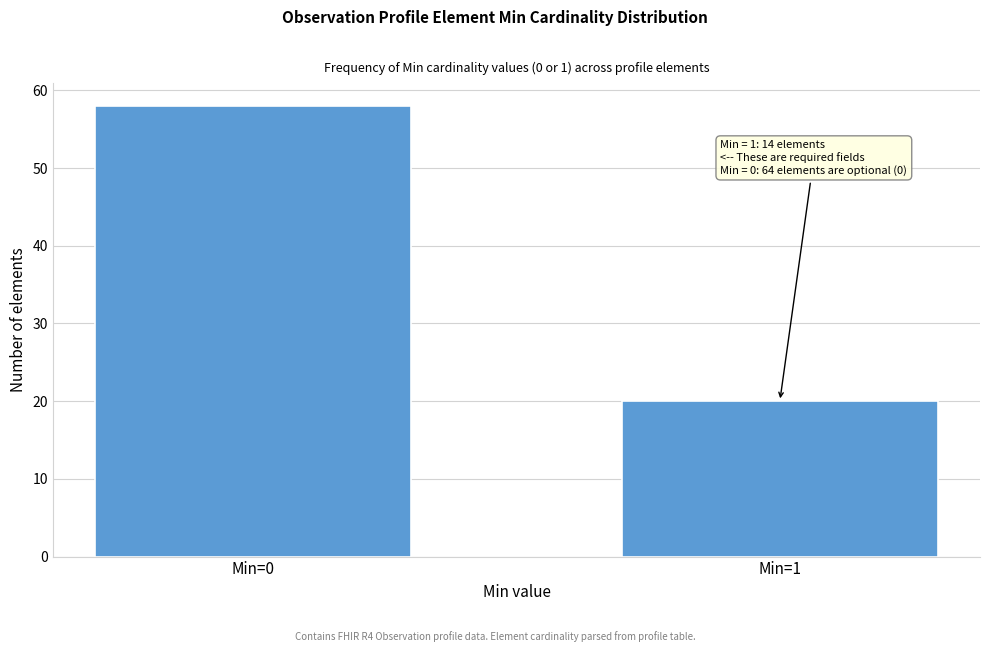

Reading right to left, list all the values displayed in this chart.

20	58